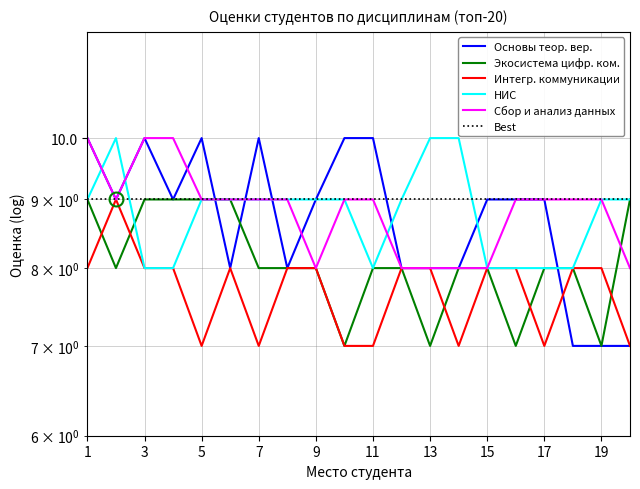

The Основы теор. вер. series shows 10 at 1. True or false?

True